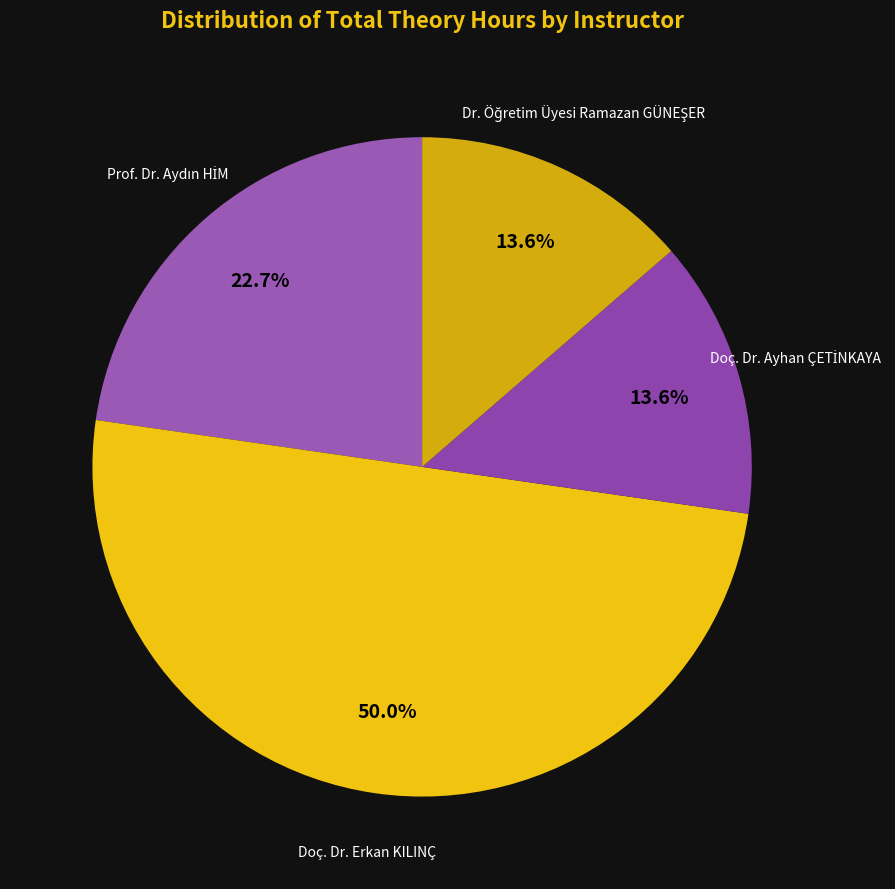

Which slice is the largest?

Doç. Dr. Erkan KILINÇ